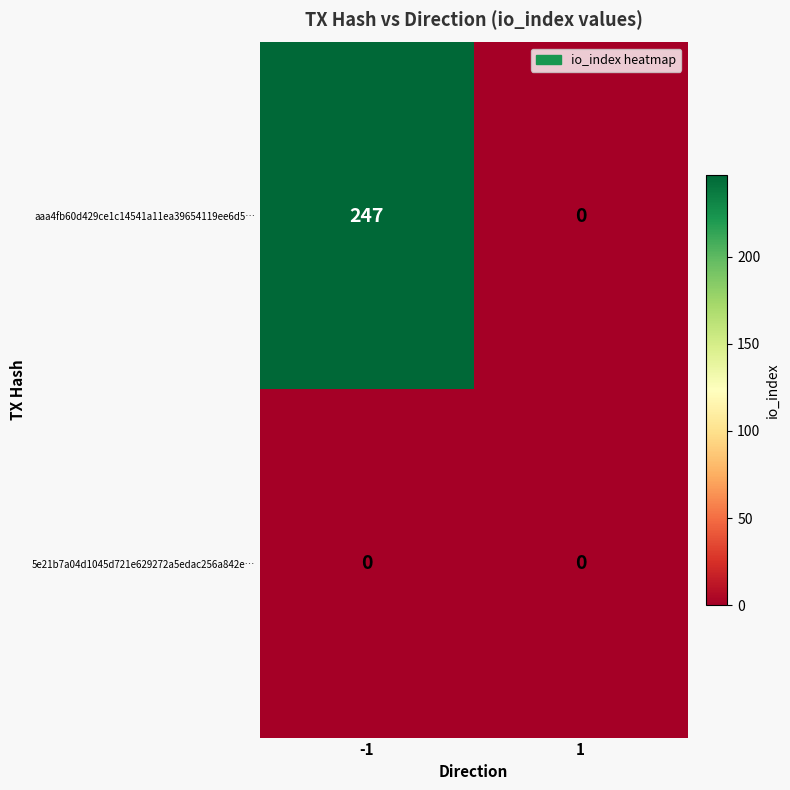

At how many categories does at least one series exceed 42?

1